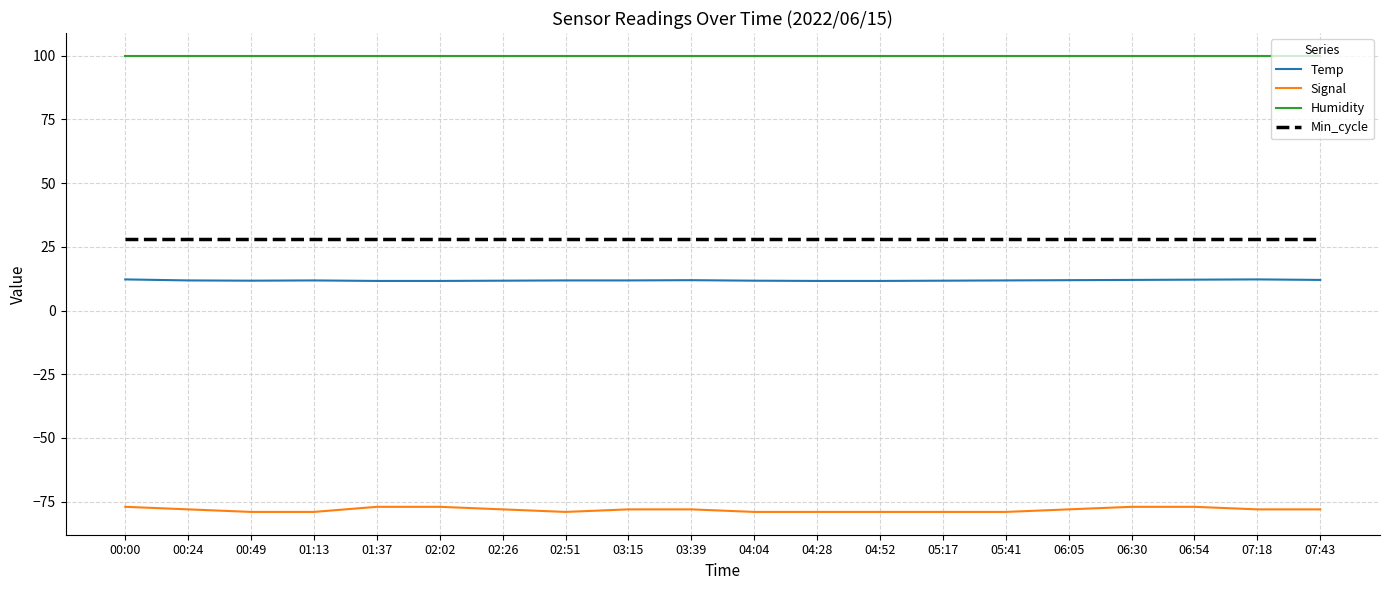

True or false: Temp has a value of 20.0 at 00:00.

False